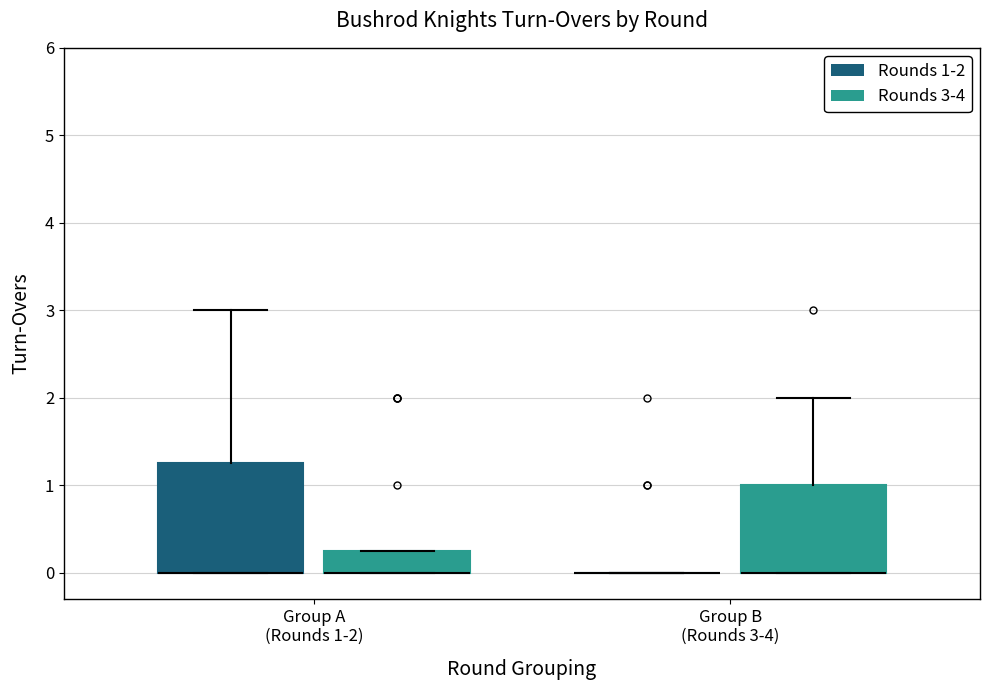

Which box is the tallest, from its lower edge to its upper edge?

Group A (Rounds 1-2) (Rounds 1-2)